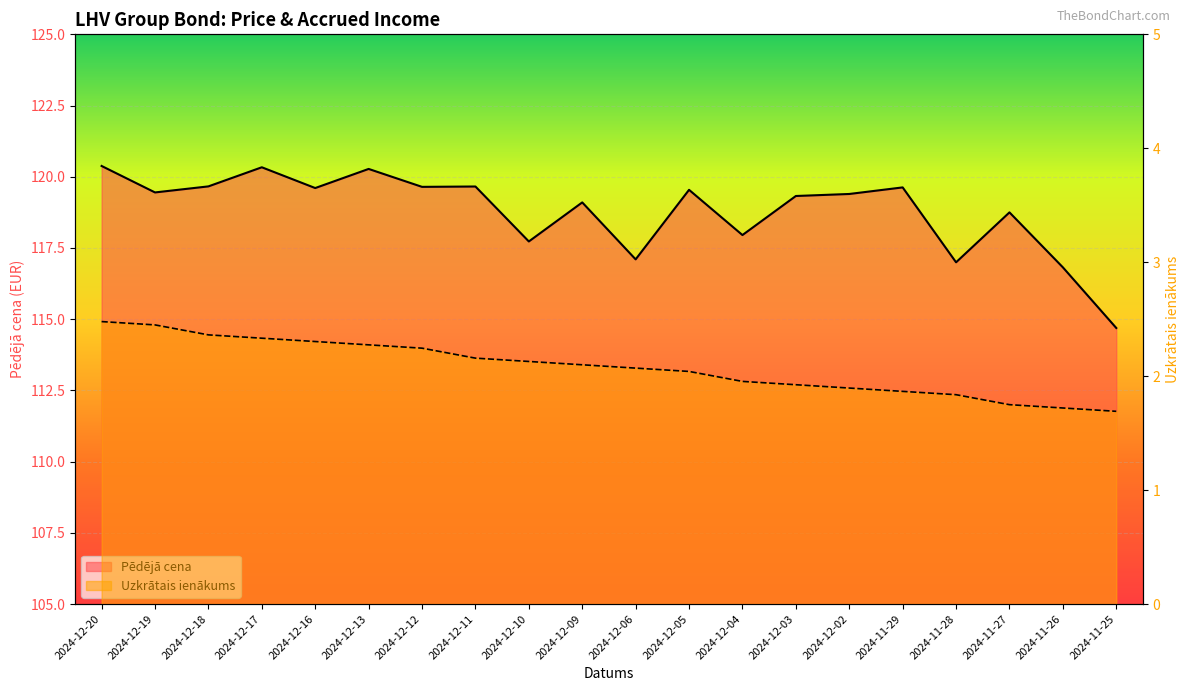

True or false: Pēdējā cena has more than 1 interior local peaks.

True